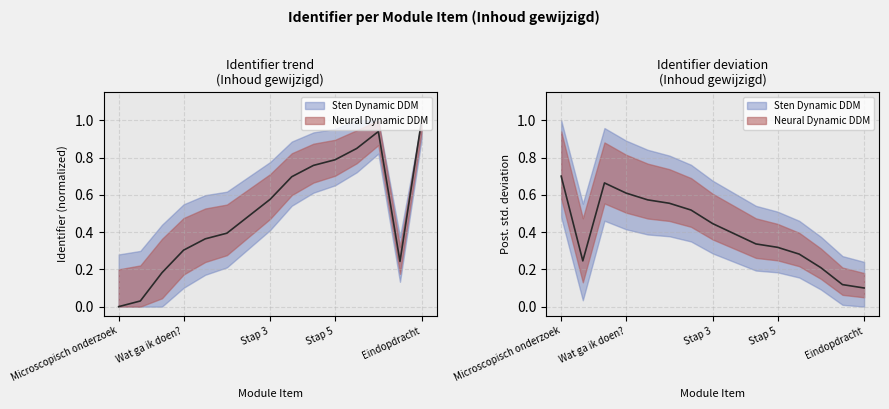

Reading left to right, list all the values displayed in this chart.

Microscopisch onderzoek=0.0	Intro=0.0	Wat ga ik leren?=0.2	Wat ga ik doen?=0.3	Aan de slag=0.4	Stap 1=0.4	Stap 2=0.5	Stap 3=0.6	Stap 4=0.7	Wat weet je al?=0.8	Stap 5=0.8	Stap 6=0.8	Stap 7=0.9	Samenvattend=0.2	Eindopdracht=1.0